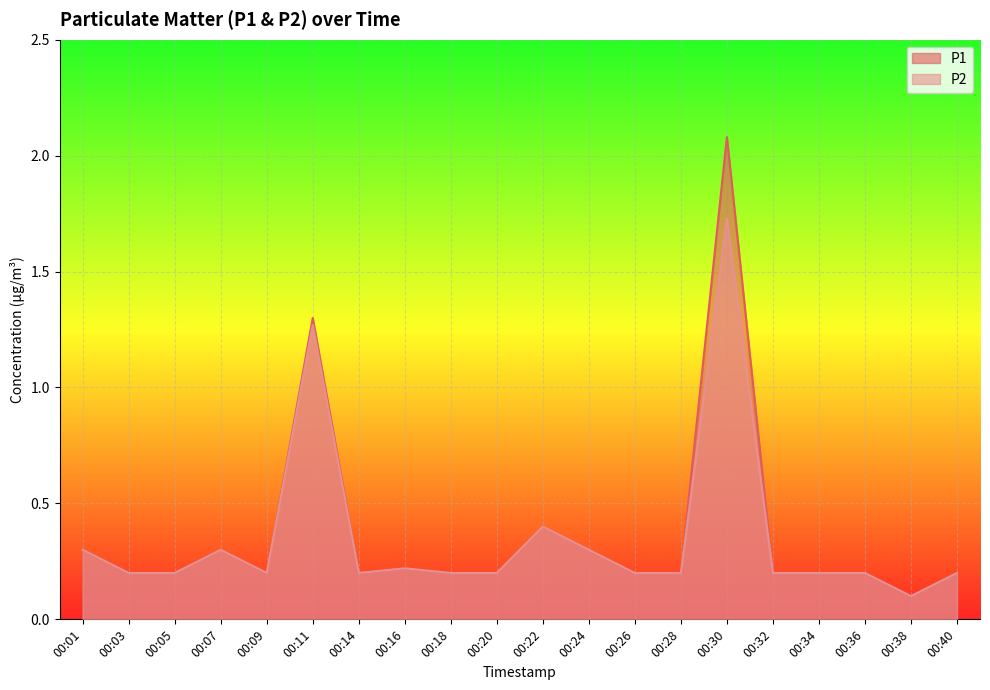

In P1, how many points are higher than both neighbors (excluding endpoints)?

5